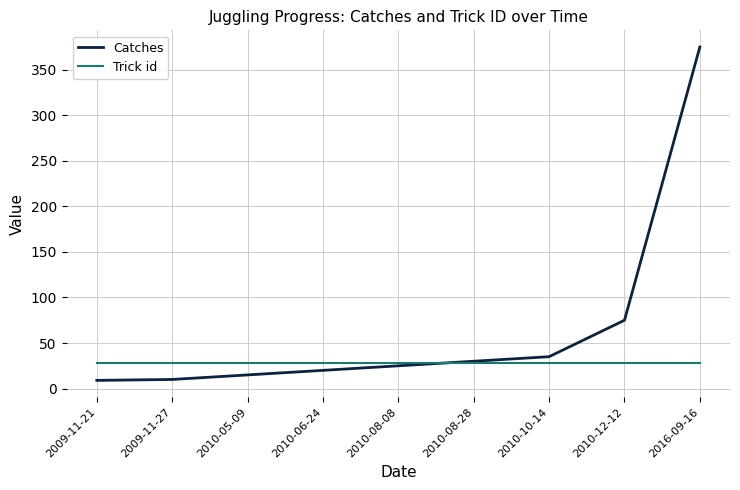

What is the total value across all series at 2010-08-28?

58